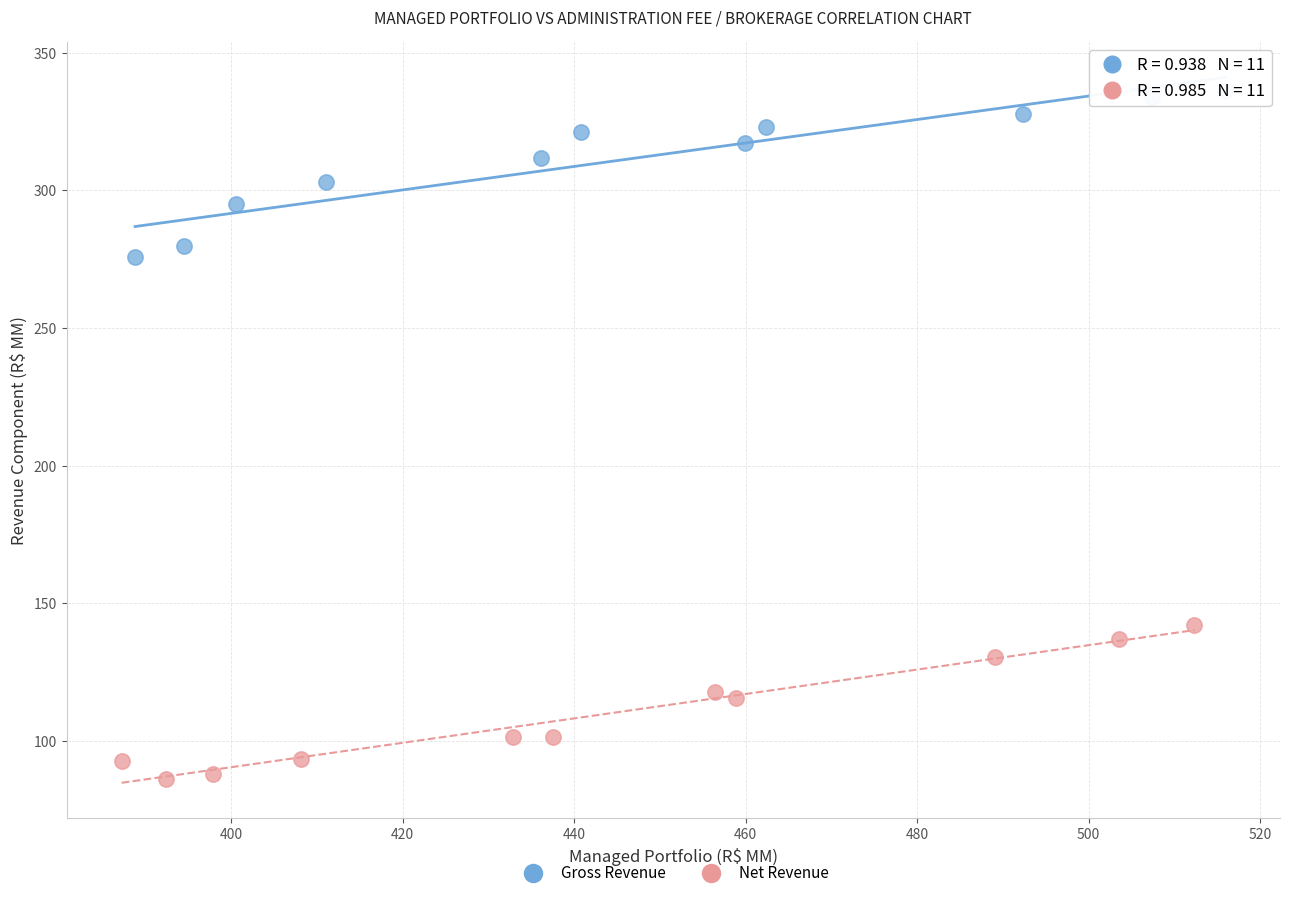

Which series reaches the maximum Y coordinate?

Gross Revenue